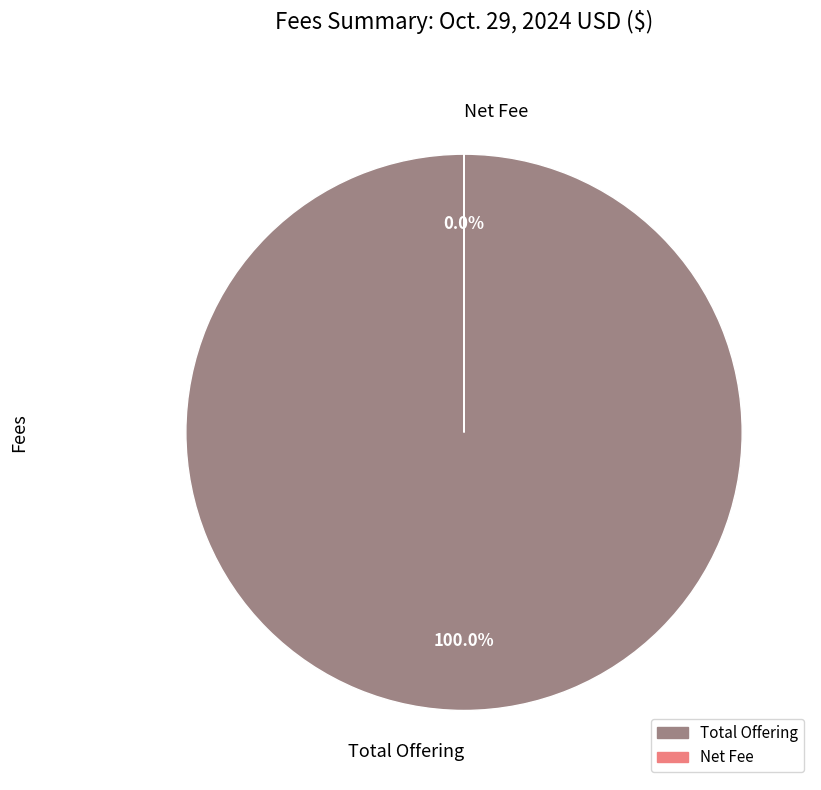

What is the largest slice in the pie chart?

Total Offering